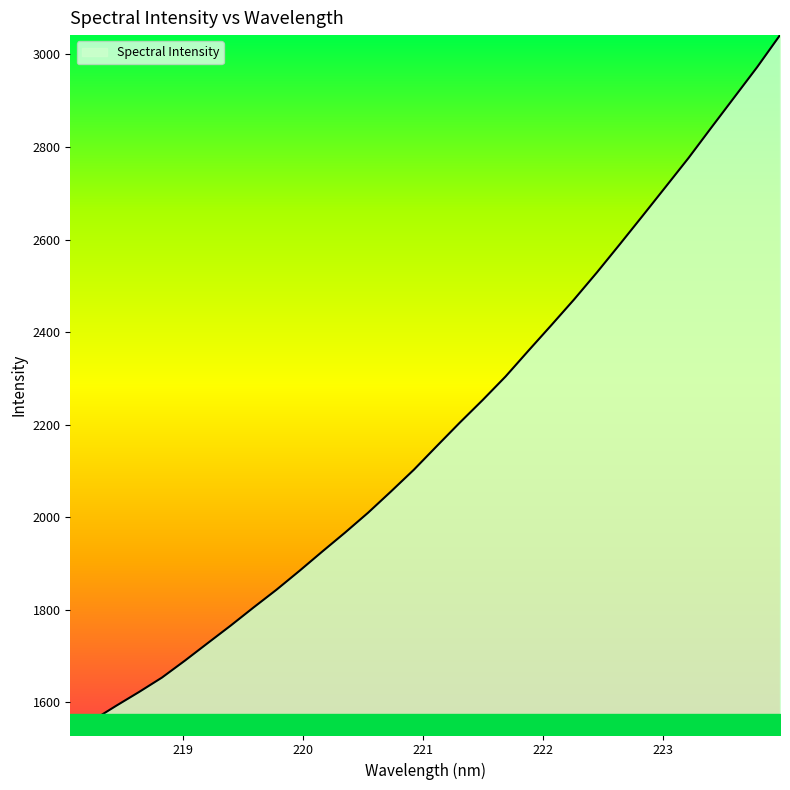

What is the minimum value shown in the chart?

1530.3